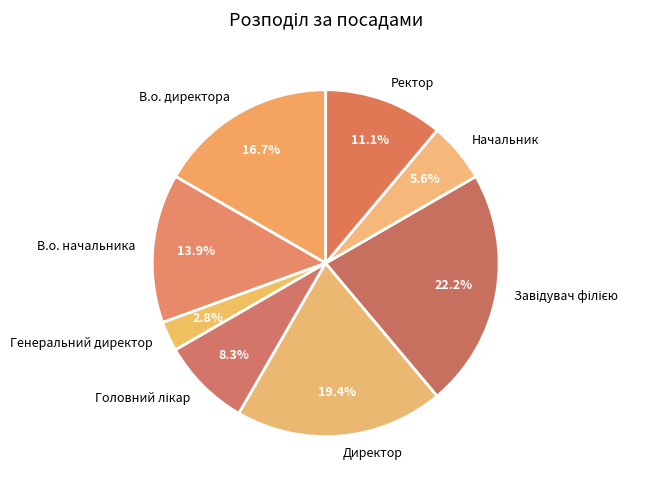

What percentage do Директор and В.о. директора together represent?

36.1%